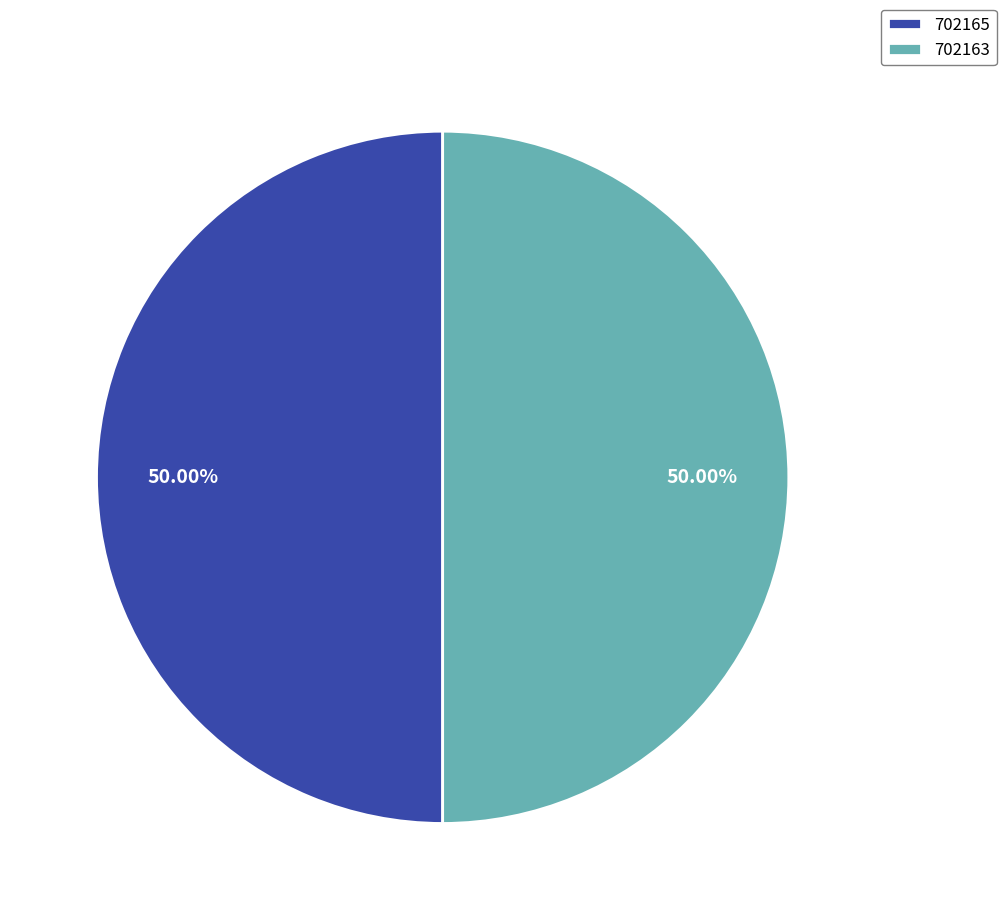

Is it true that 702165 is 50% of the pie?

True